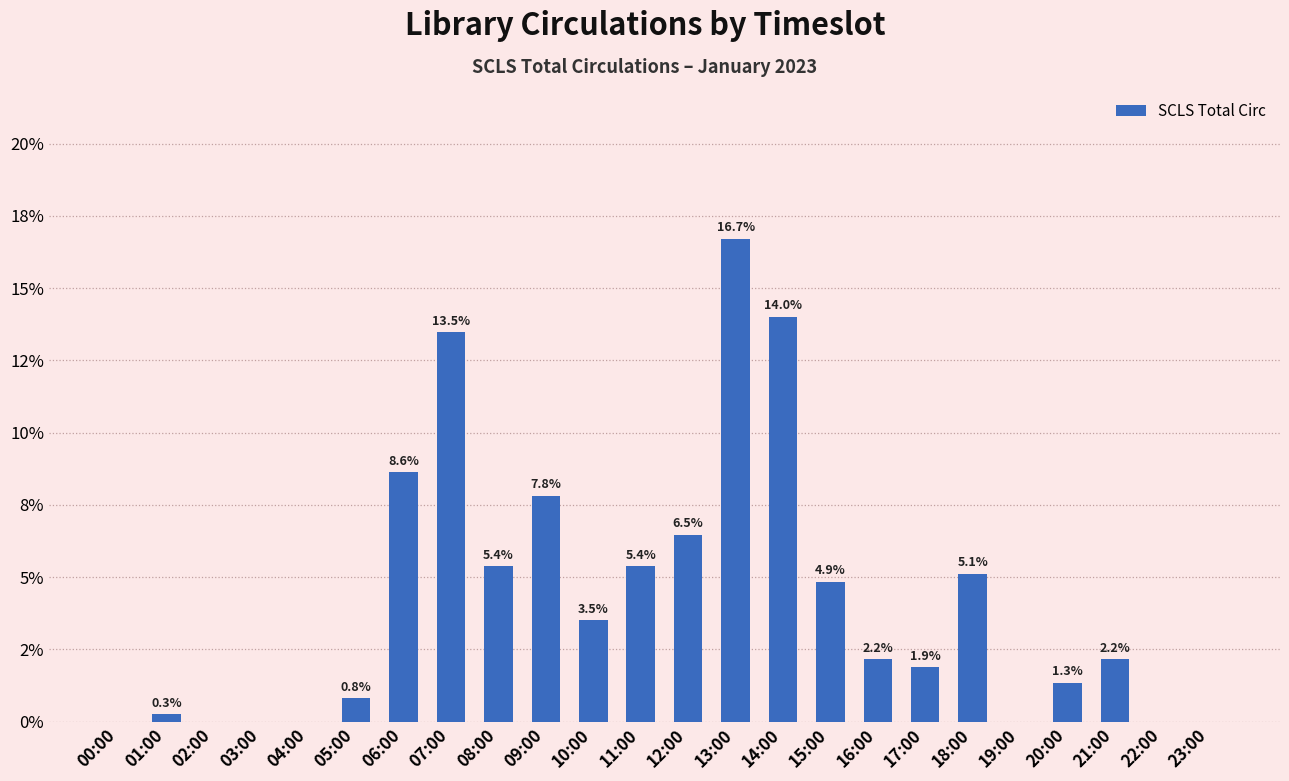

Rank the categories by value from lowest to highest.

00:00, 02:00, 03:00, 04:00, 19:00, 22:00, 23:00, 01:00, 05:00, 20:00, 17:00, 16:00, 21:00, 10:00, 15:00, 18:00, 08:00, 11:00, 12:00, 09:00, 06:00, 07:00, 14:00, 13:00